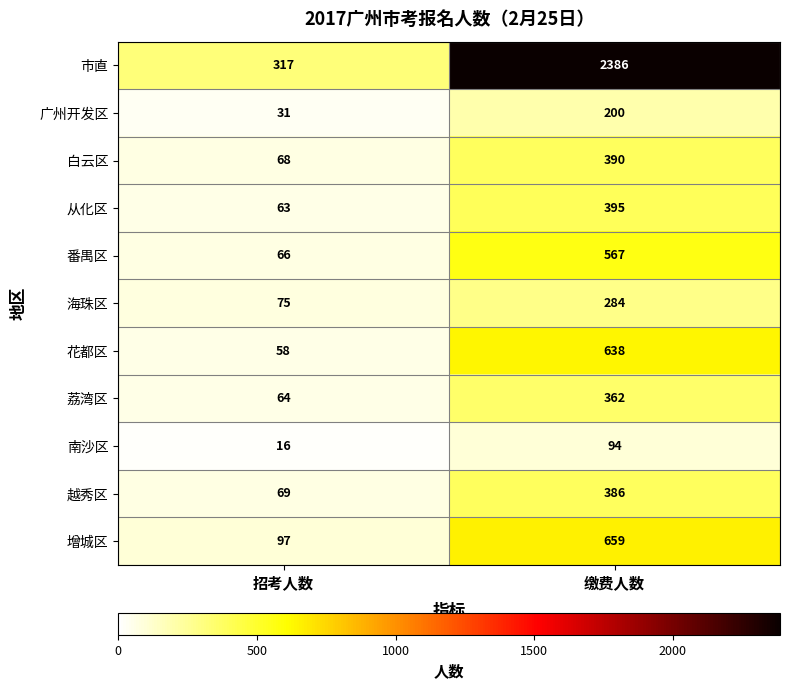

What value does the 越秀区 series have at 招考人数, to the nearest 50?

50